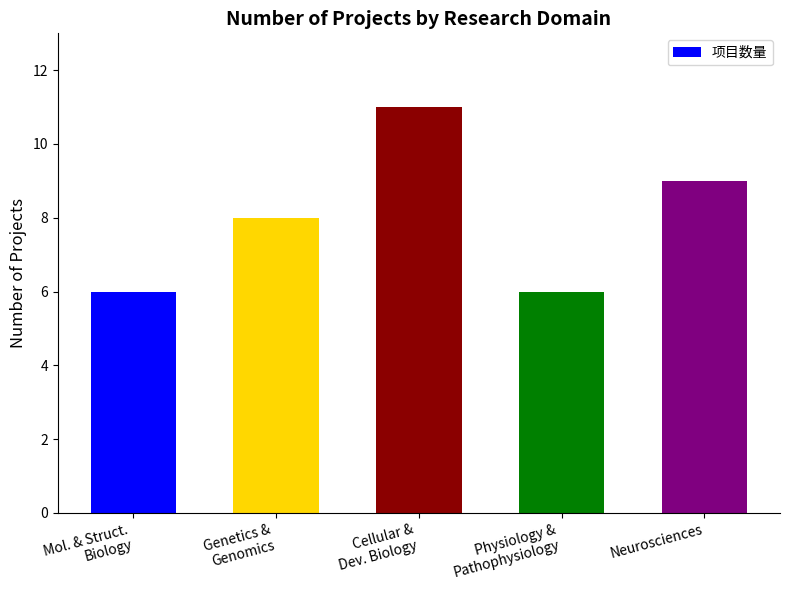

What is the greatest value displayed?

11